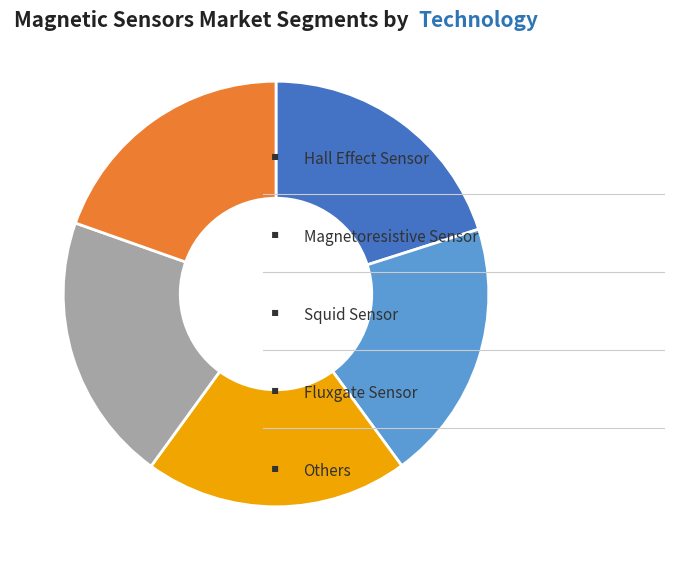

Is there any slice that represents more than half of the pie?

No